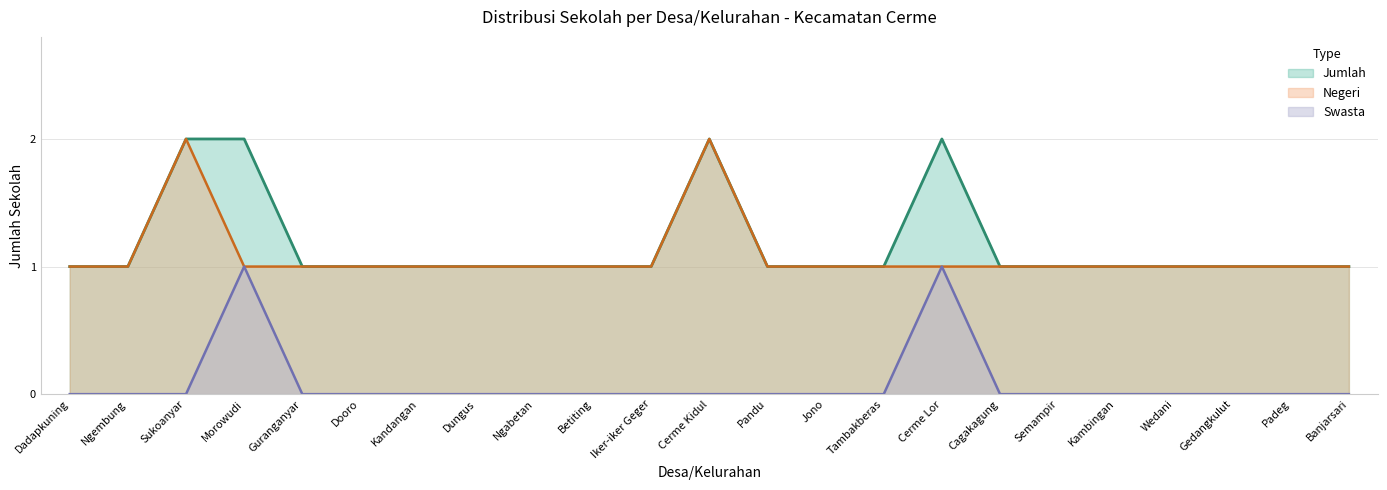

Between Morowudi and Iker-iker Geger, which series saw the biggest shift?

Swasta